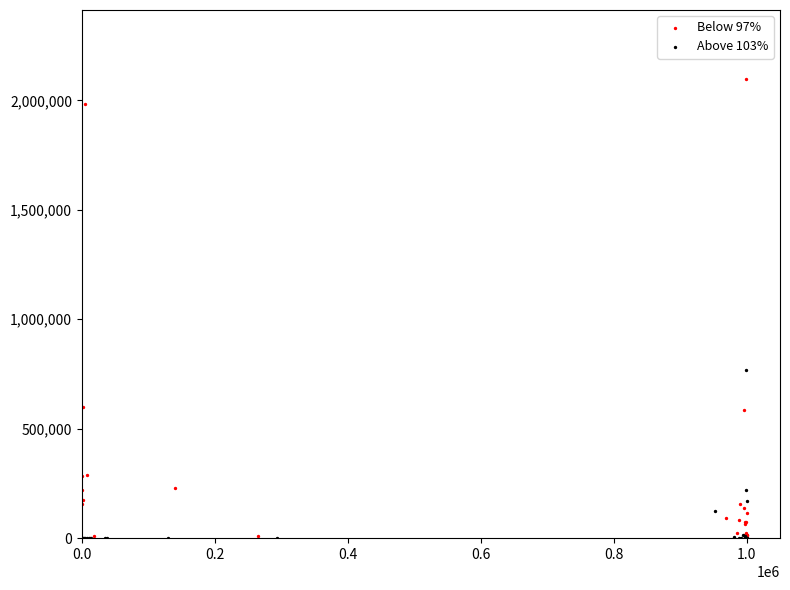

What are all the series names shown in the legend?

Below 97%, Above 103%